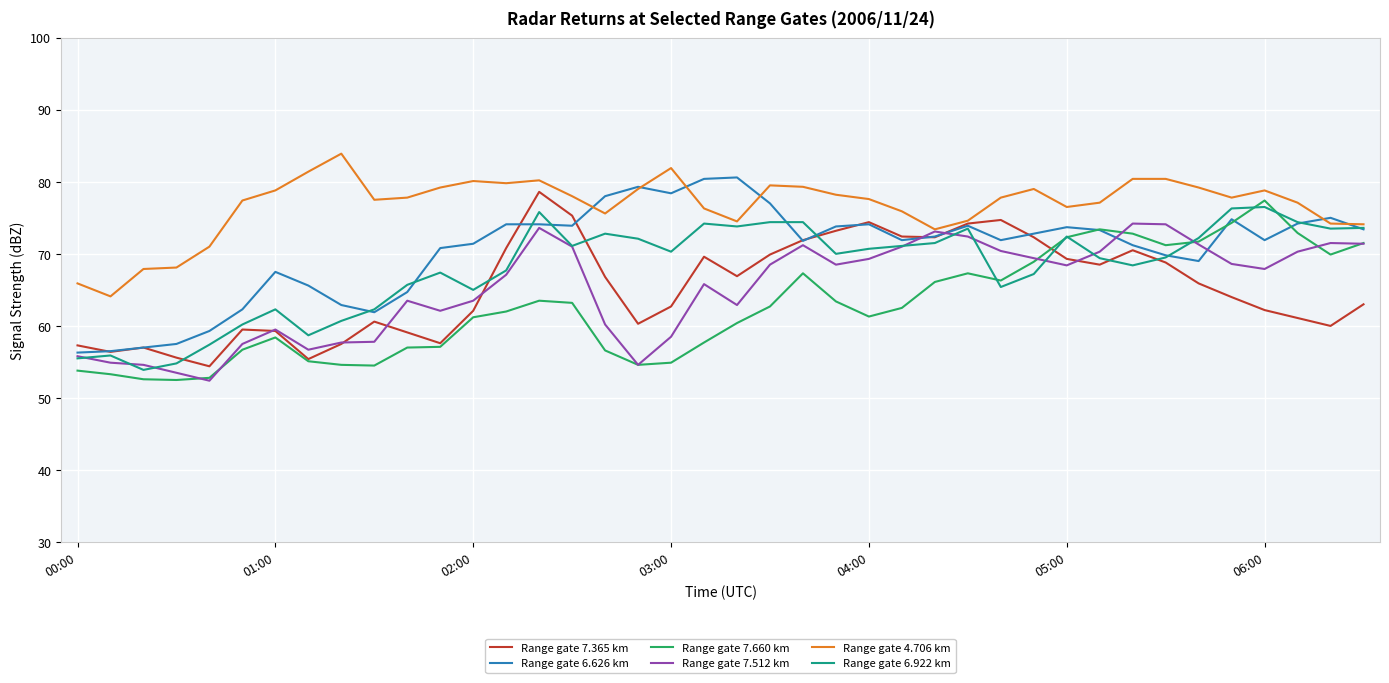

What is the lowest value of the Range gate 4.706 km series?

64.1